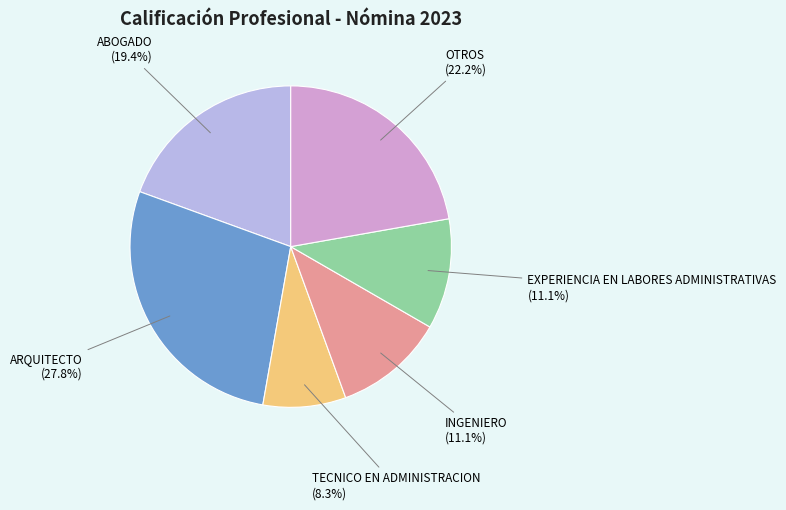

What percentage is the EXPERIENCIA EN LABORES ADMINISTRATIVAS slice, to the nearest percent?

11%